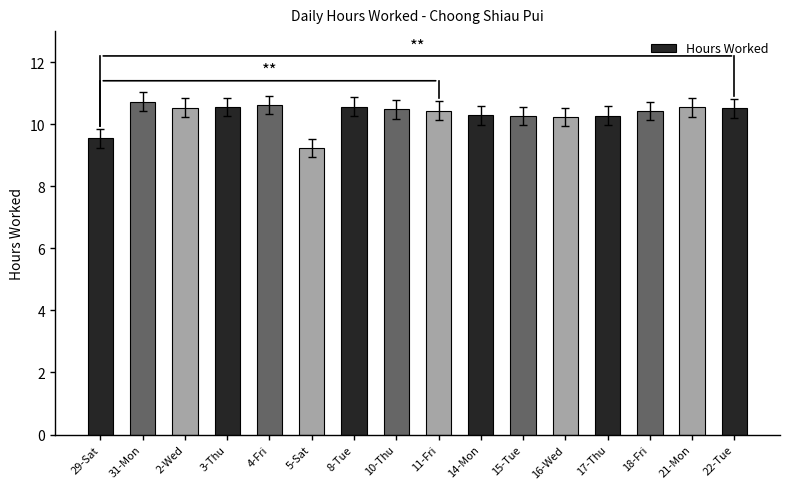

What is the label of the 9th bar from the left?

11-Fri